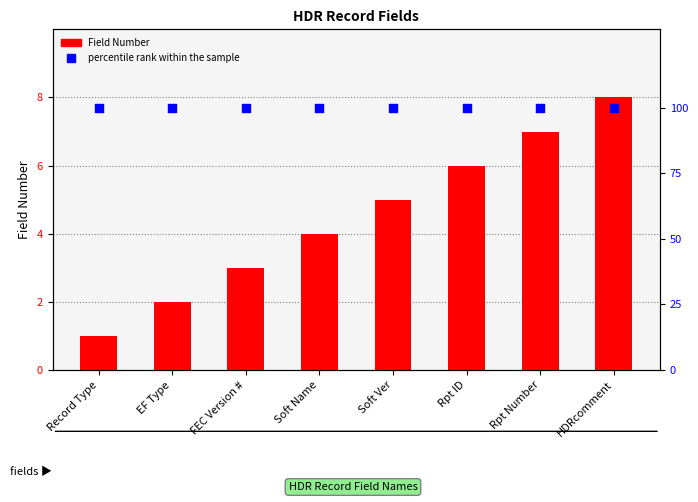

What are all the series names shown in the legend?

Field Number, percentile rank within the sample